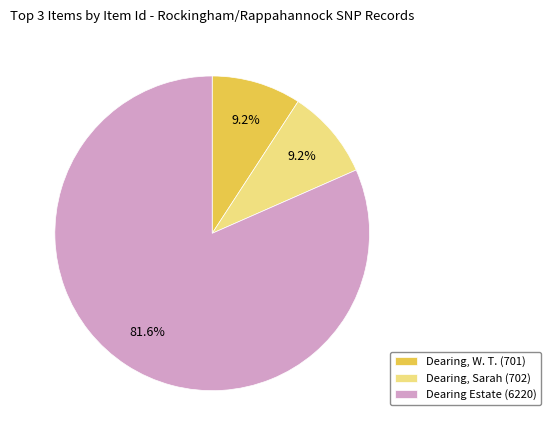

What is the largest slice in the pie chart?

Dearing Estate (6220)